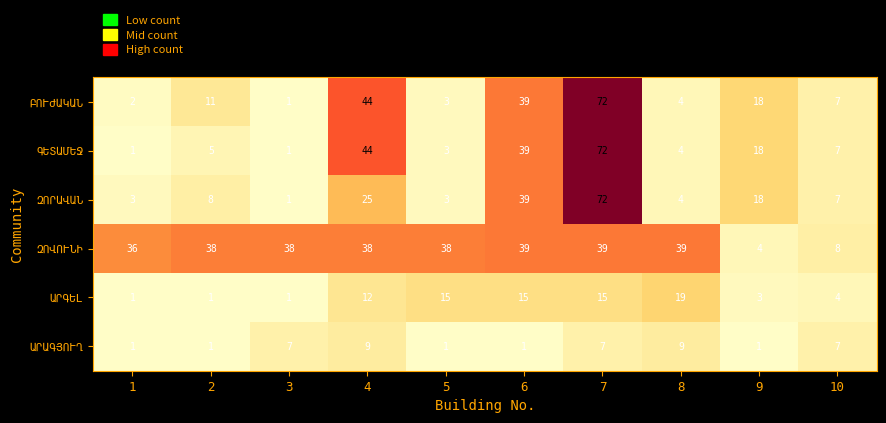

What is the maximum value shown in the chart?

72